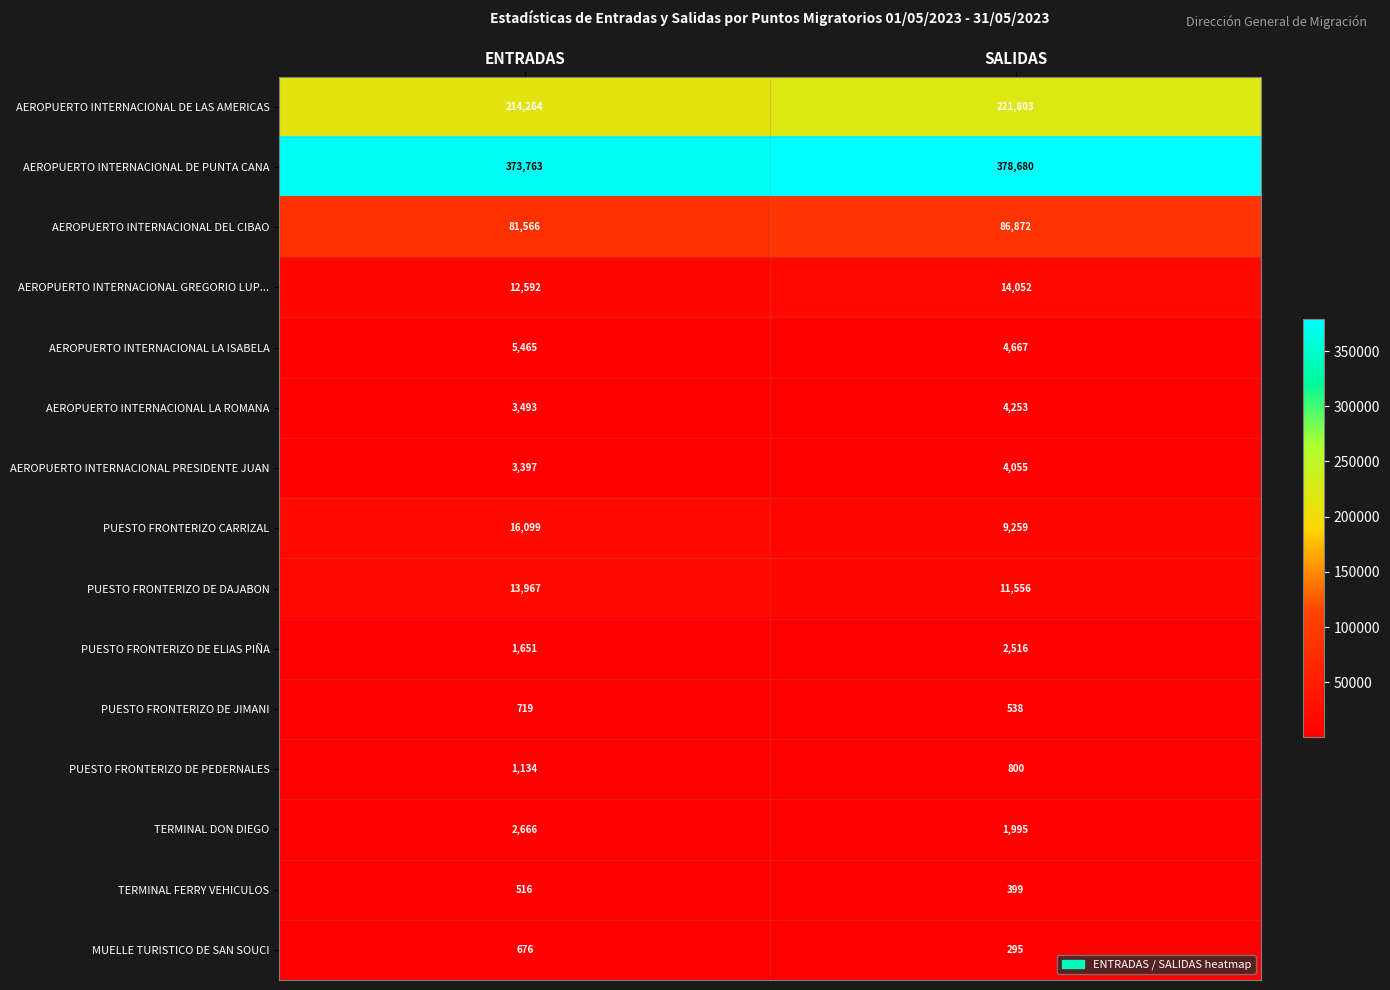

What is the average value of the PUESTO FRONTERIZO CARRIZAL series?

12679